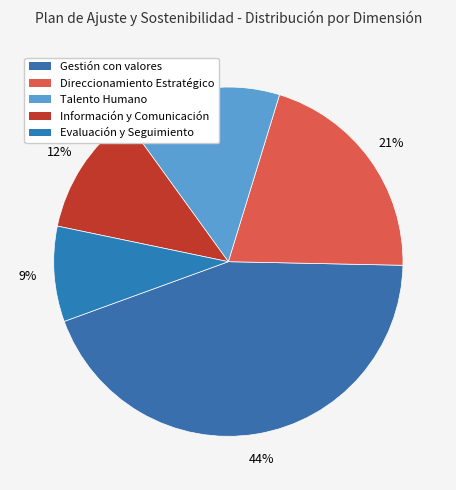

Count the number of slices in the pie.

5